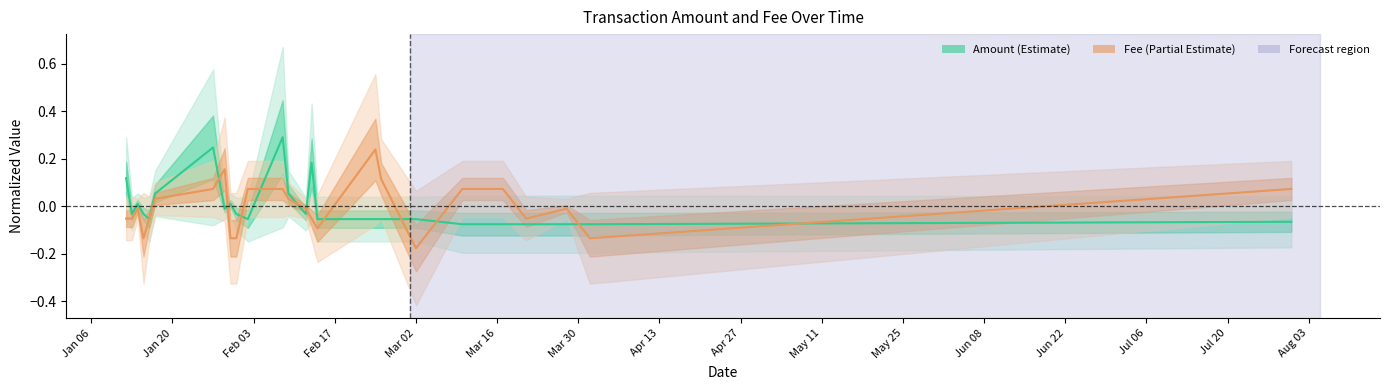

How many times do amount and fee cross each other?

13